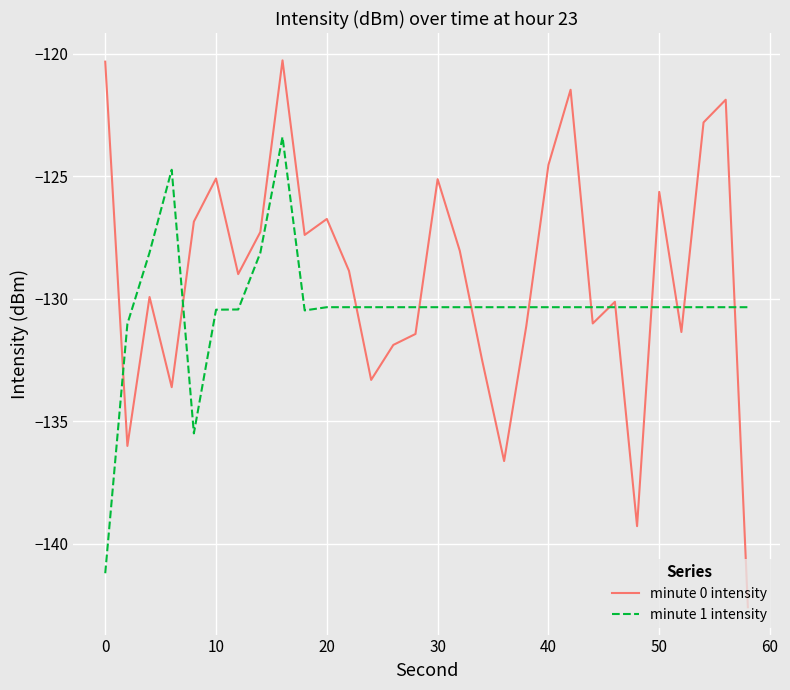

Which series has the largest total across all categories?

minute 0 intensity